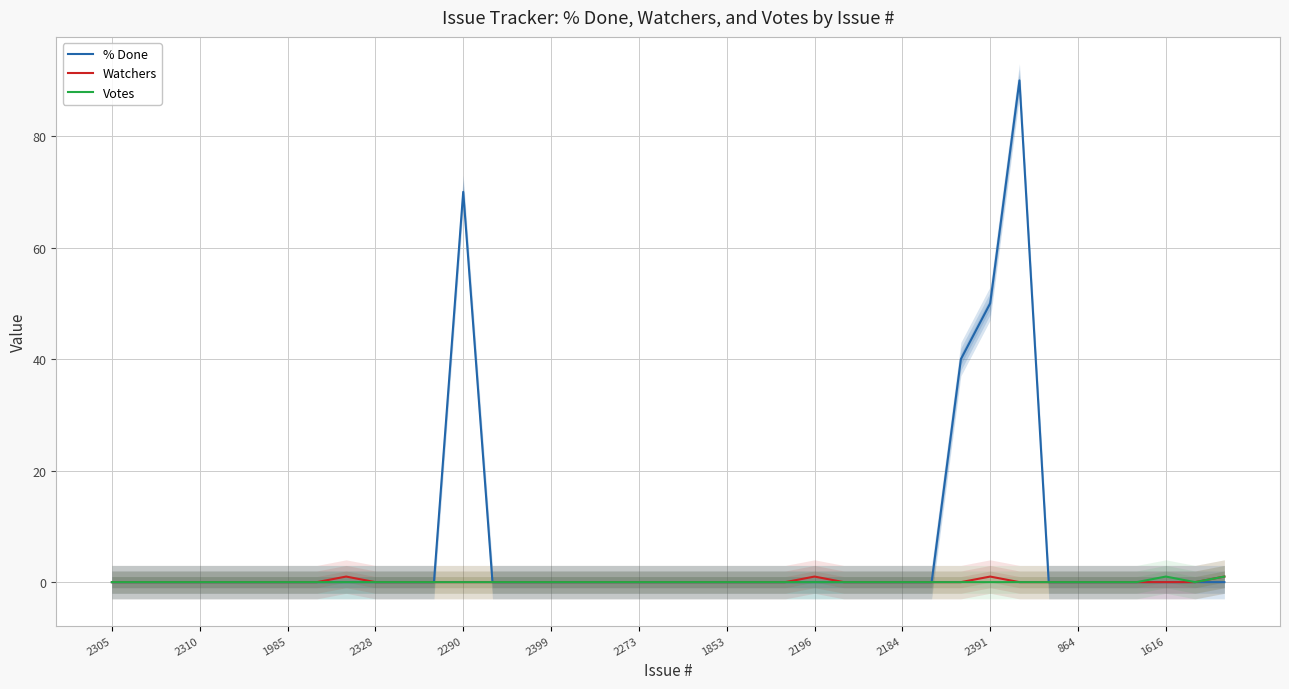

Is this an area chart (filled region under the line)?

No